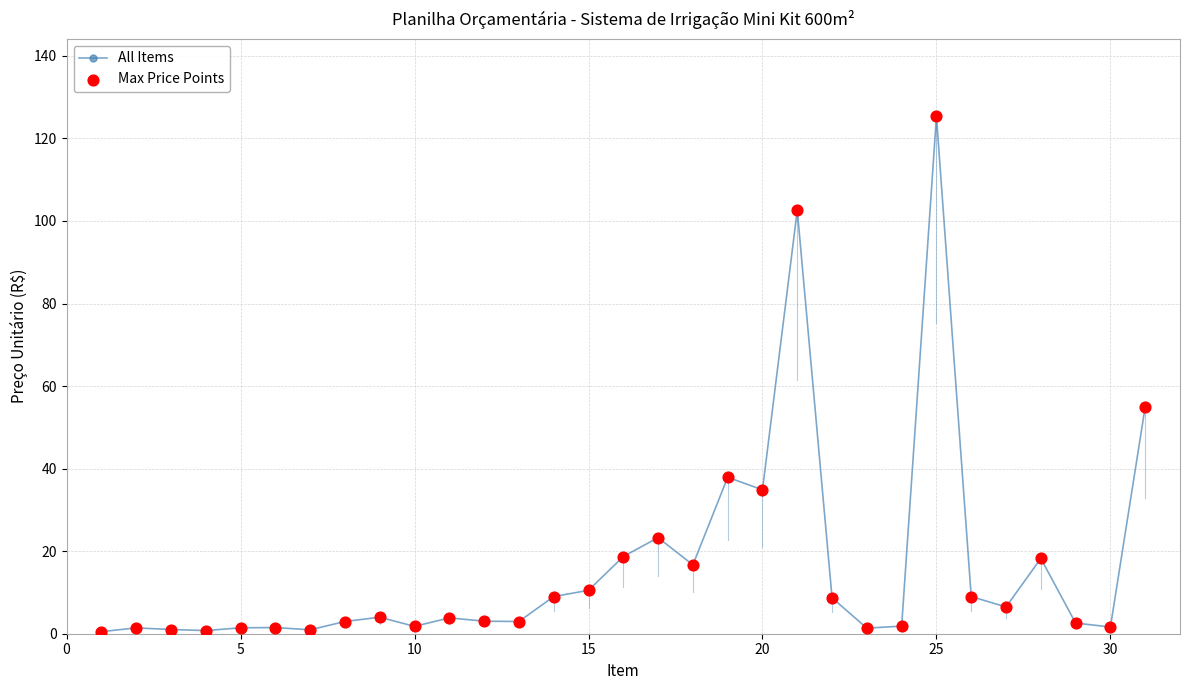

At how many categories does at least one series exceed 64?

2